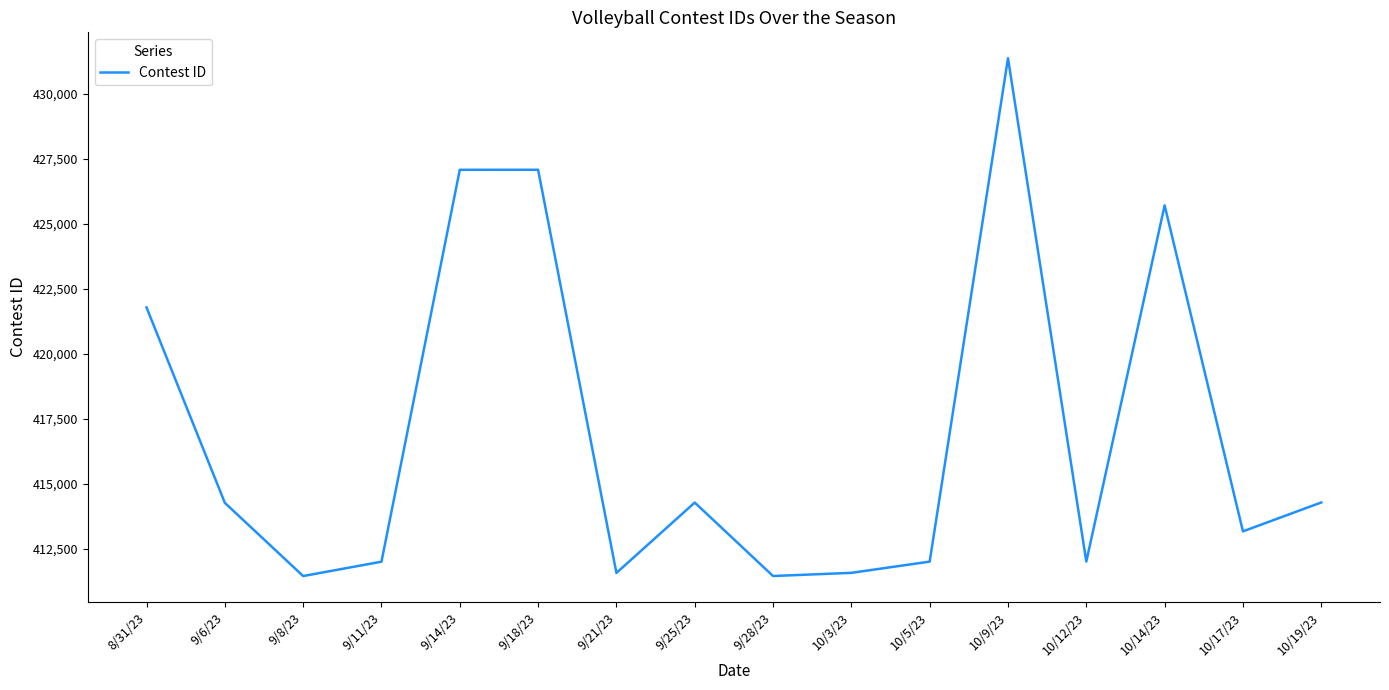

What is the minimum value shown in the chart?

411451